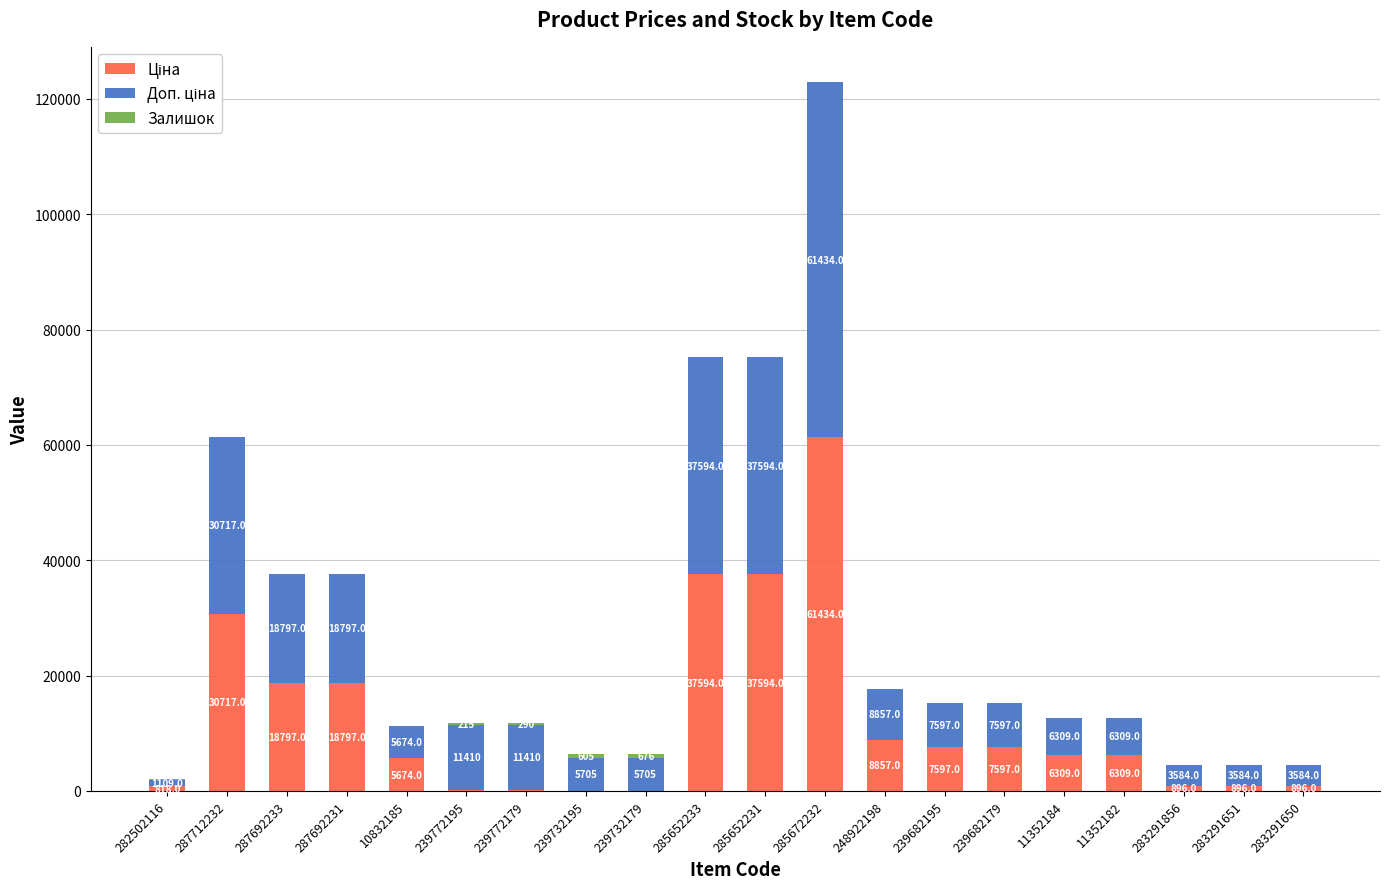

At which category is the sum across all series the highest?

285672232